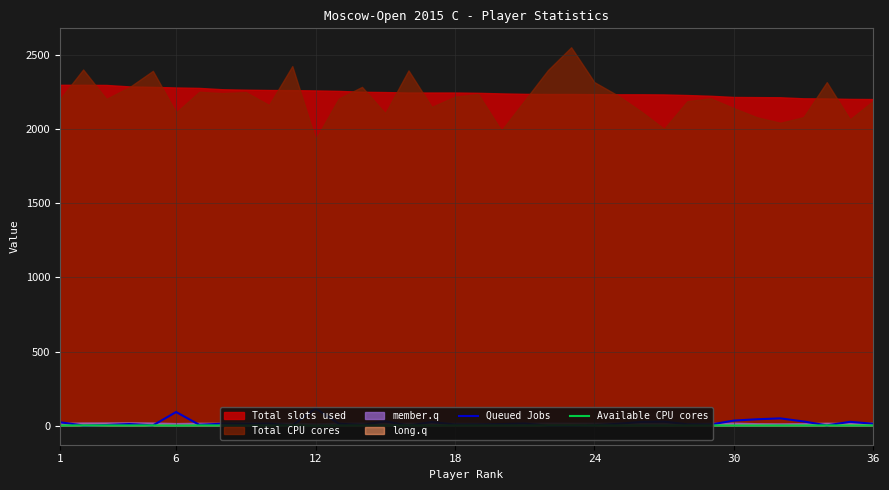

At 1, list the series in order from largest to smallest.

Queued Jobs, Available CPU cores